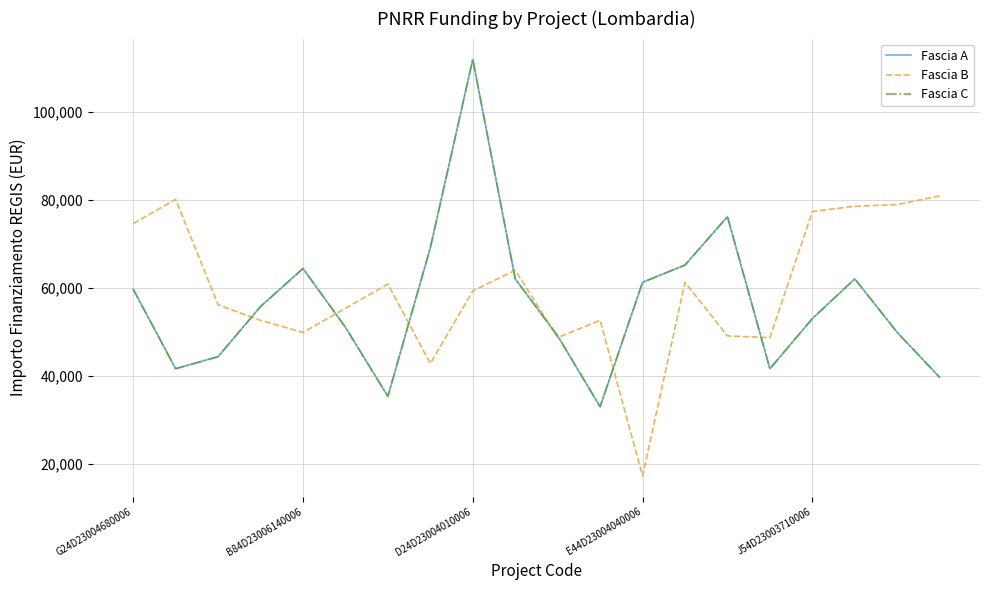

What is the greatest value displayed?

111949.1